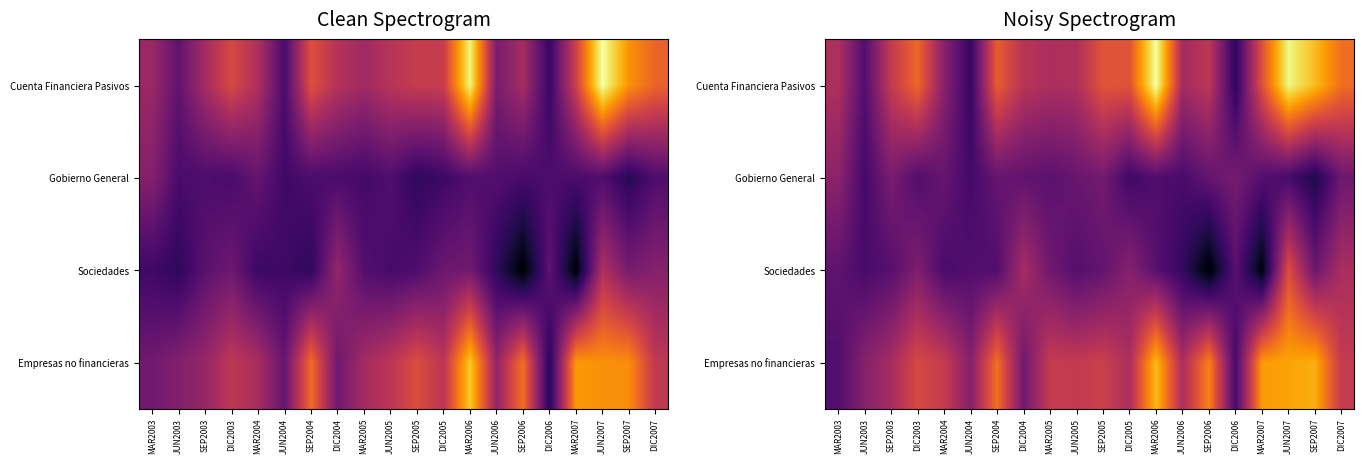

What is the sum of the Cuenta Financiera Pasivos values at MAR2004 and DIC2004?

2516.5